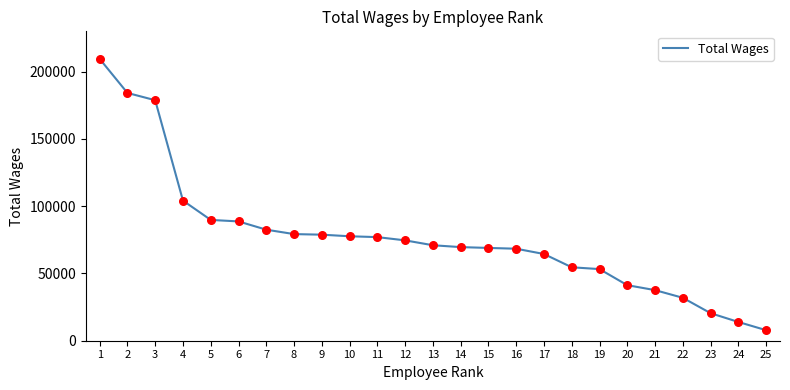

Between 13 and 23, which is larger?

13